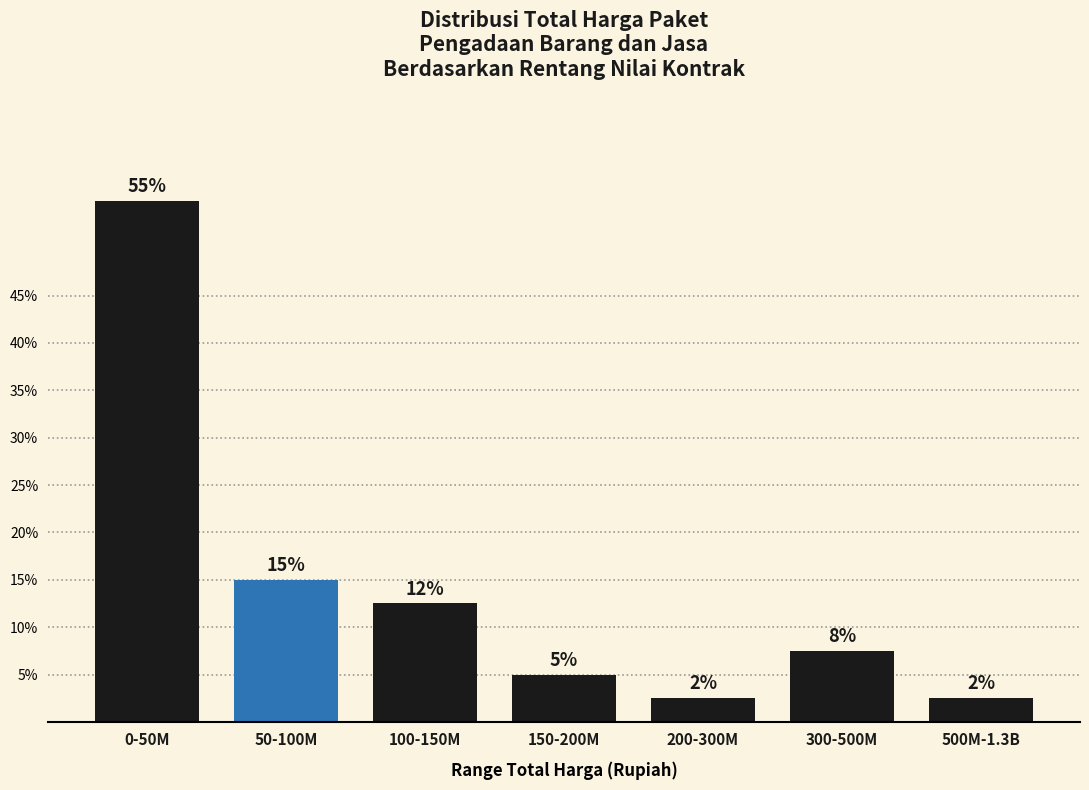

Does the chart contain any negative values?

No